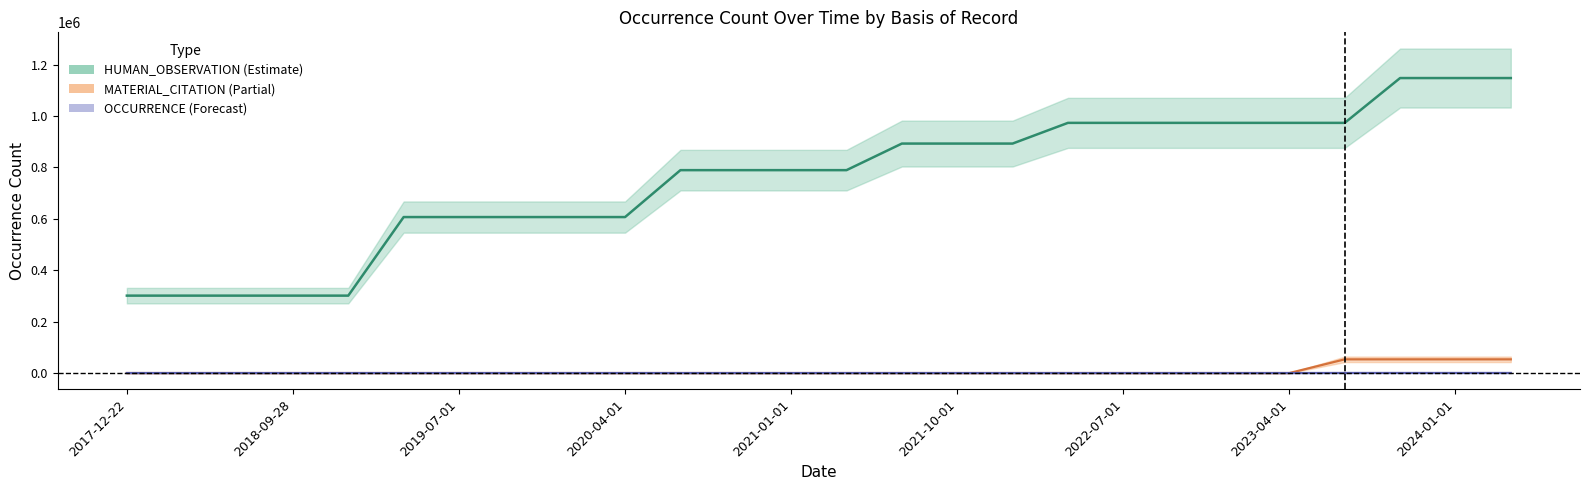

At 2021-01-01, list the series in order from largest to smallest.

HUMAN_OBSERVATION, MATERIAL_CITATION, OCCURRENCE